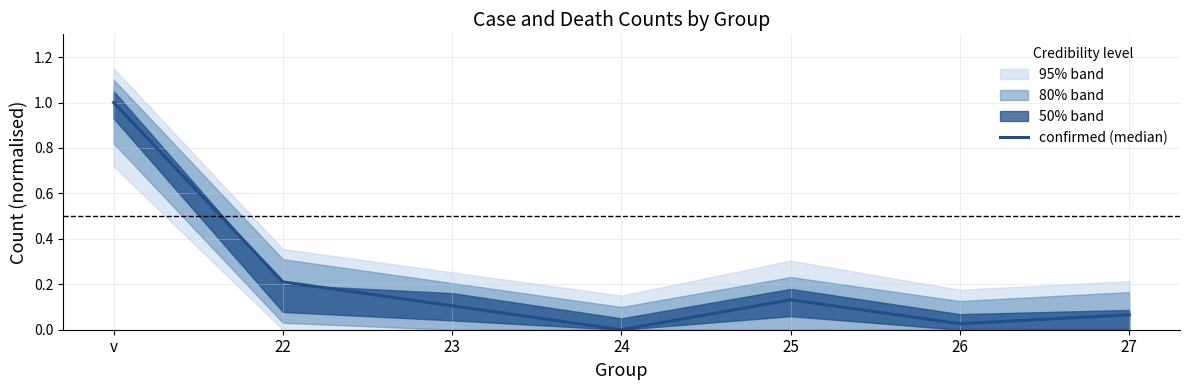

How many points are higher than both their immediate neighbors (excluding endpoints)?

1